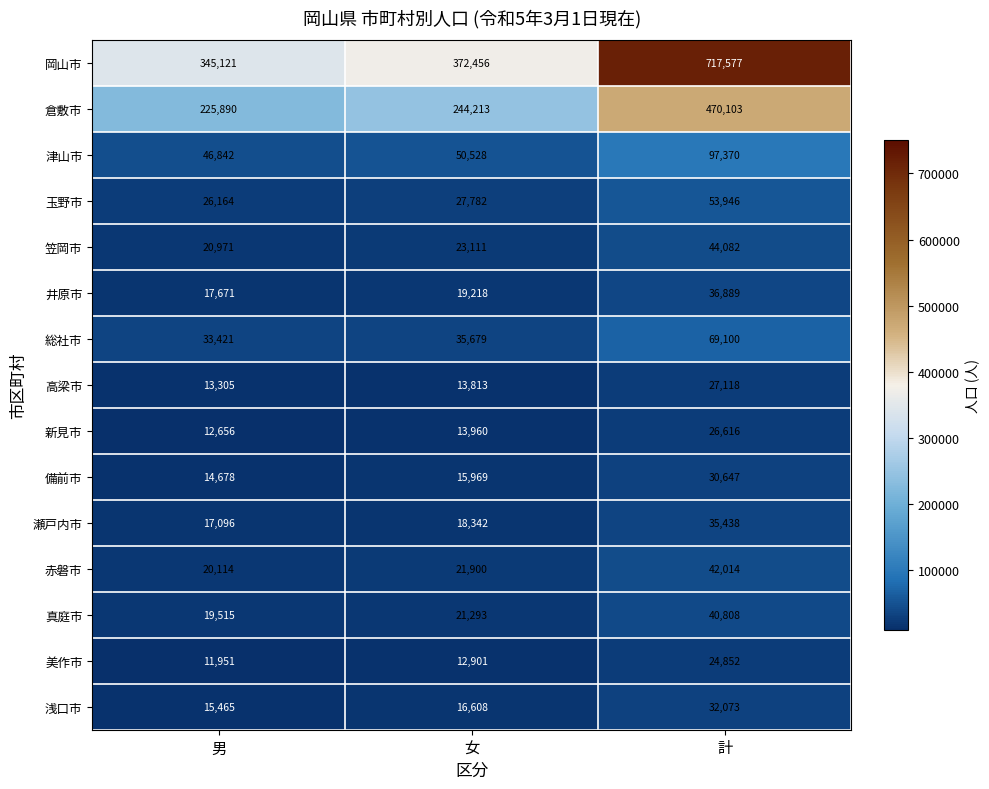

How many series are shown in this chart?

15